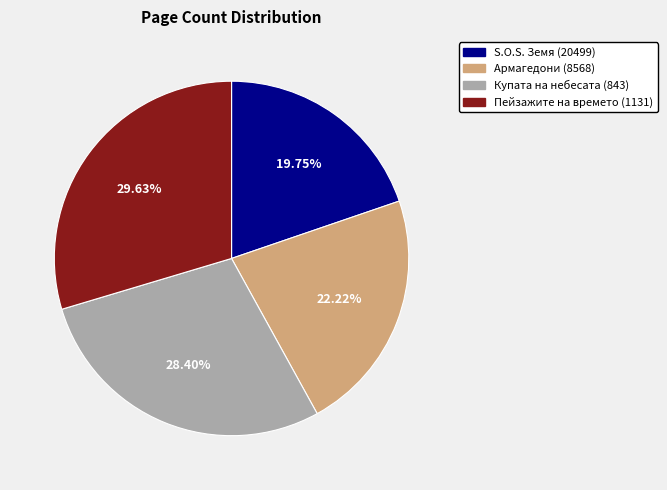

Rank the categories by value from lowest to highest.

S.O.S. Земя (20499), Армагедони (8568), Купата на небесата (843), Пейзажите на времето (1131)